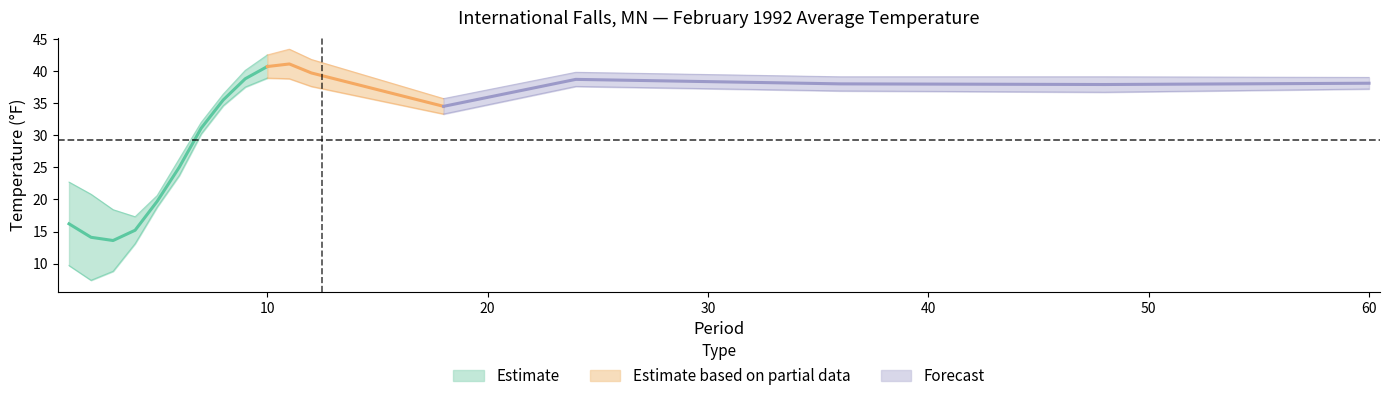

At how many categories does at least one series exceed 31?

11